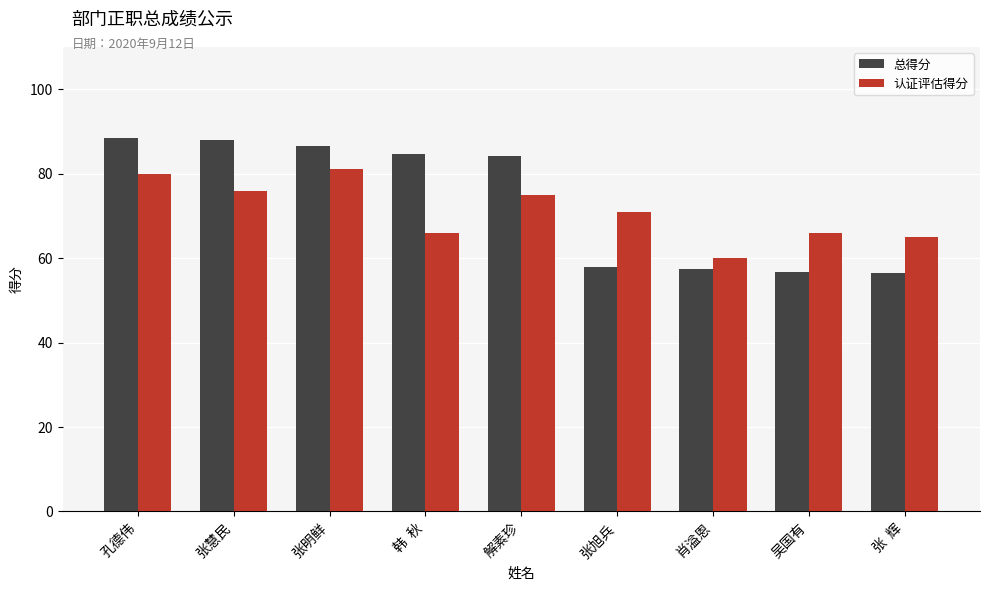

What is the label of the 3rd bar from the right?

肖溢恩